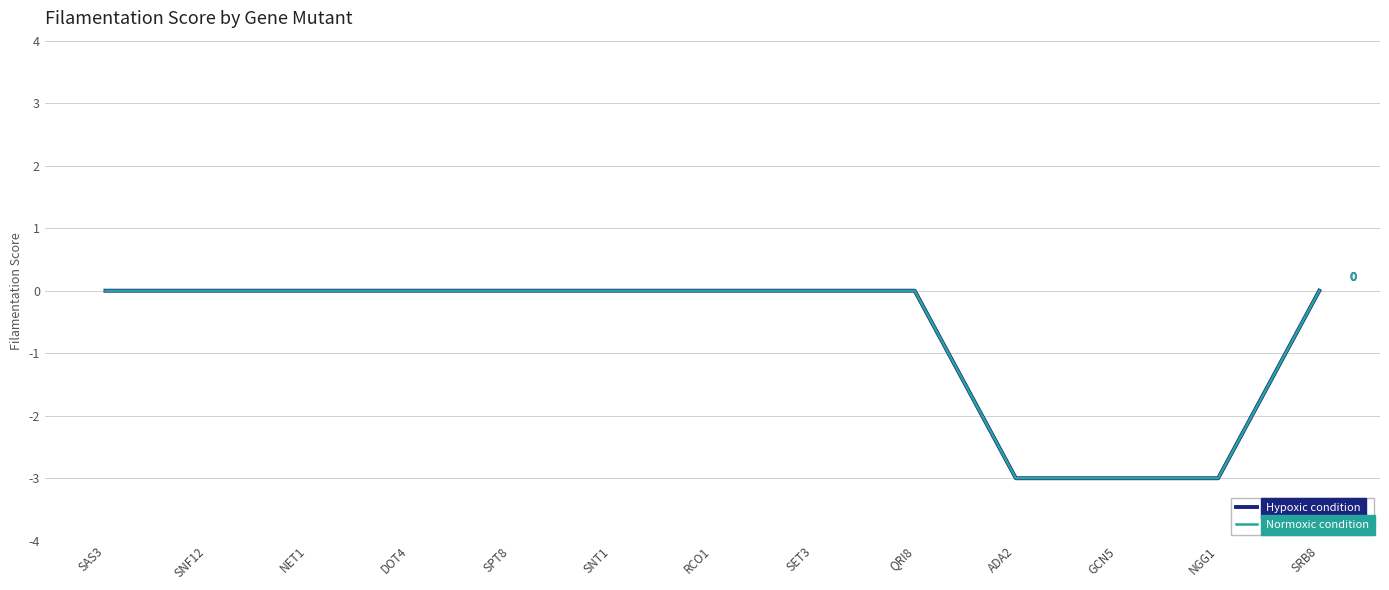

Which has a higher value, SPT8 or NGG1?

SPT8